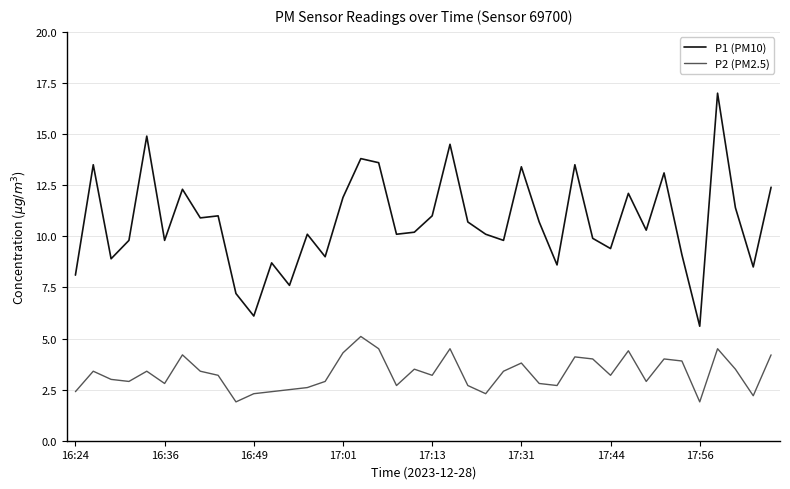

What is the difference between the maximum and minimum values in the P1 (PM10) series?

11.4